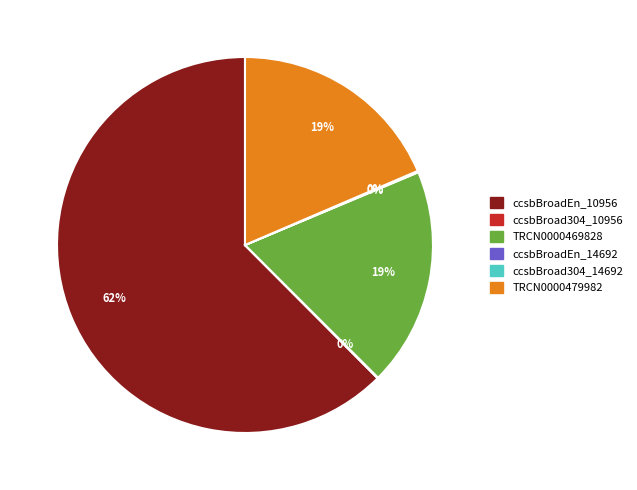

To the nearest percent, what is the difference between the largest and smallest slice percentages?

62%